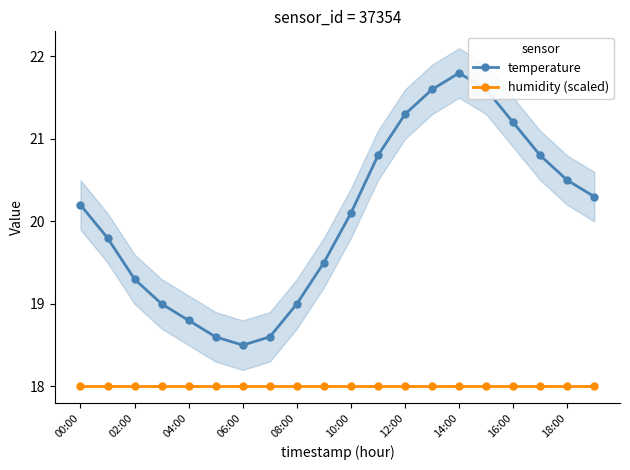

True or false: temperature has a value of 20.1 at 10:00.

True